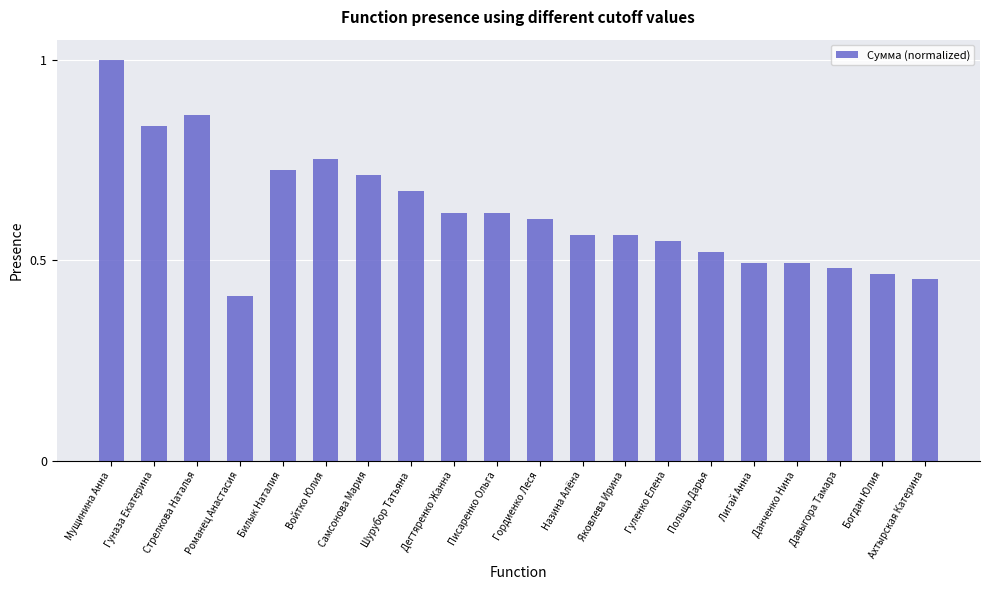

Between Гуназа Екатерина and Давыгора Тамара, which is larger?

Гуназа Екатерина